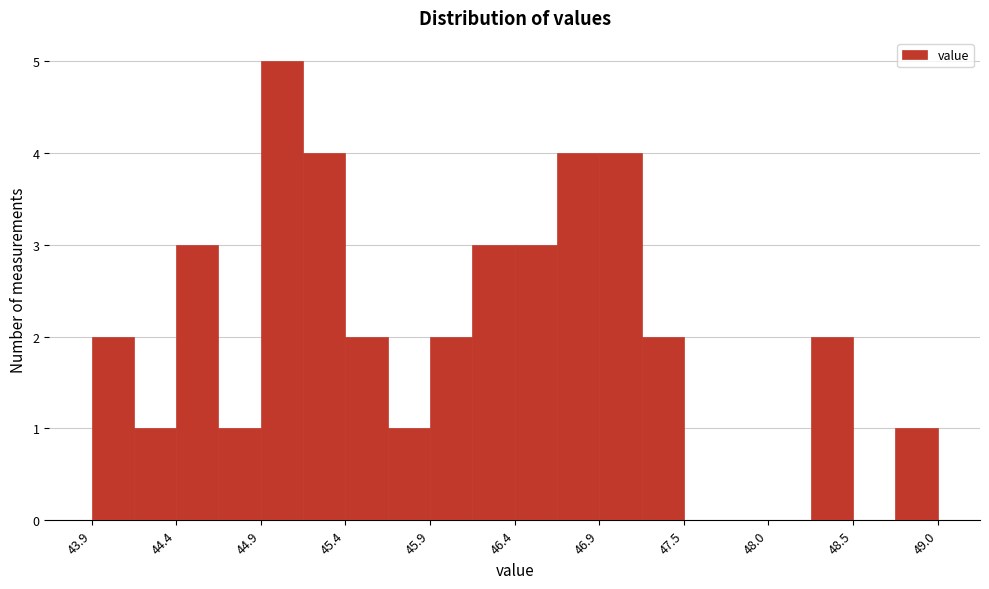

Read against the x-axis, roughly where is the centre of the tallest bar?

45.0